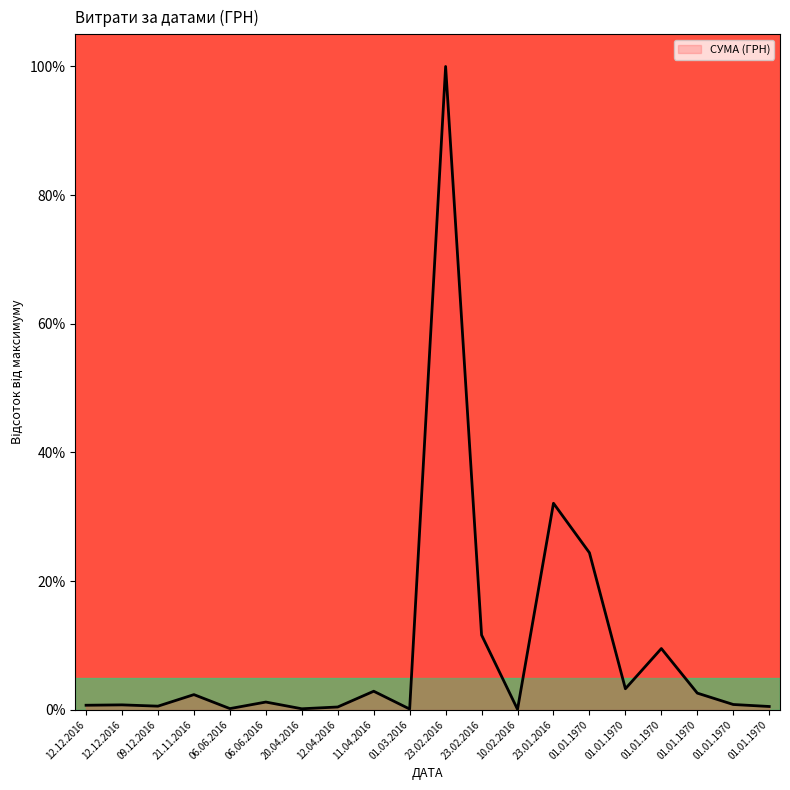

At which category does the chart reach its minimum across all series?

10.02.2016